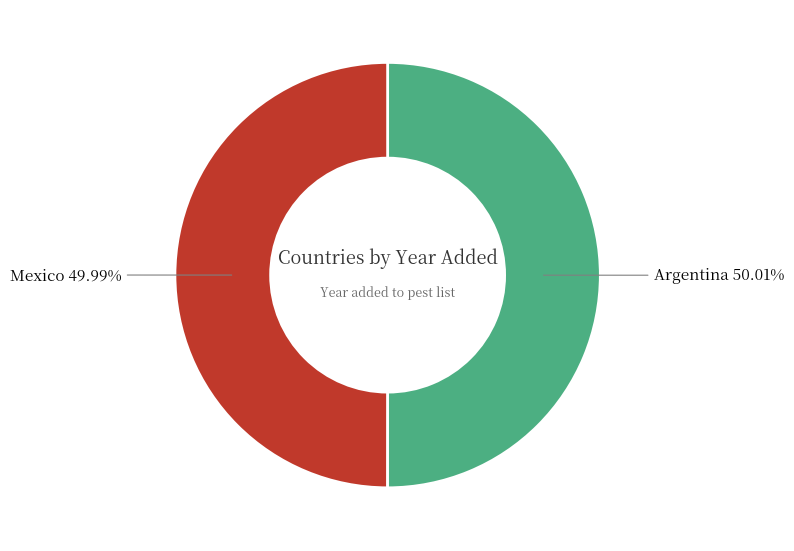

Does any single category account for the majority?

Yes